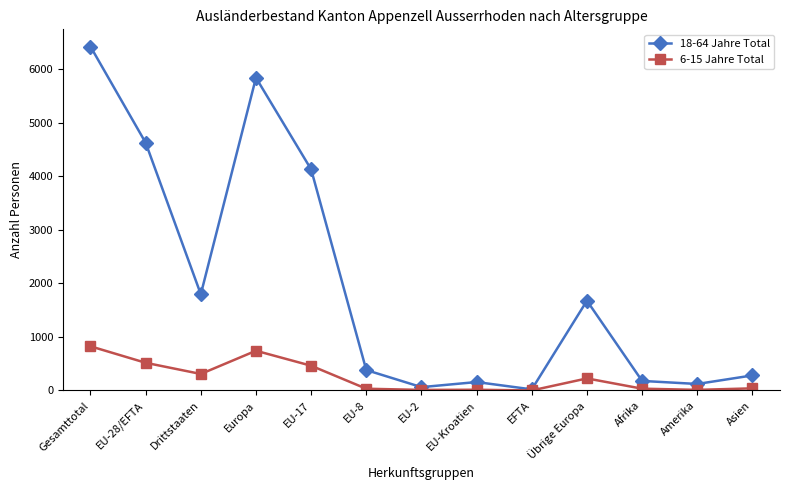

True or false: 18-64 Jahre Total has a value of 1325 at EU-28/EFTA.

False